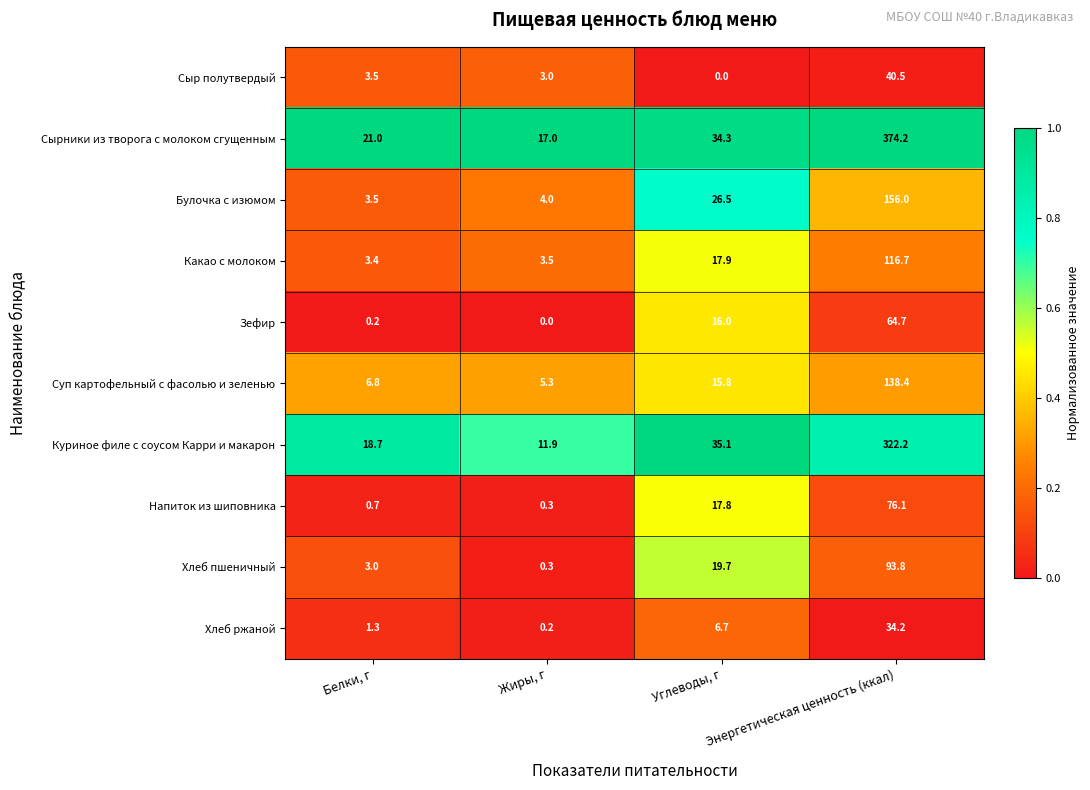

What is the total value across all series at Энергетическая ценность (ккал)?

1416.8